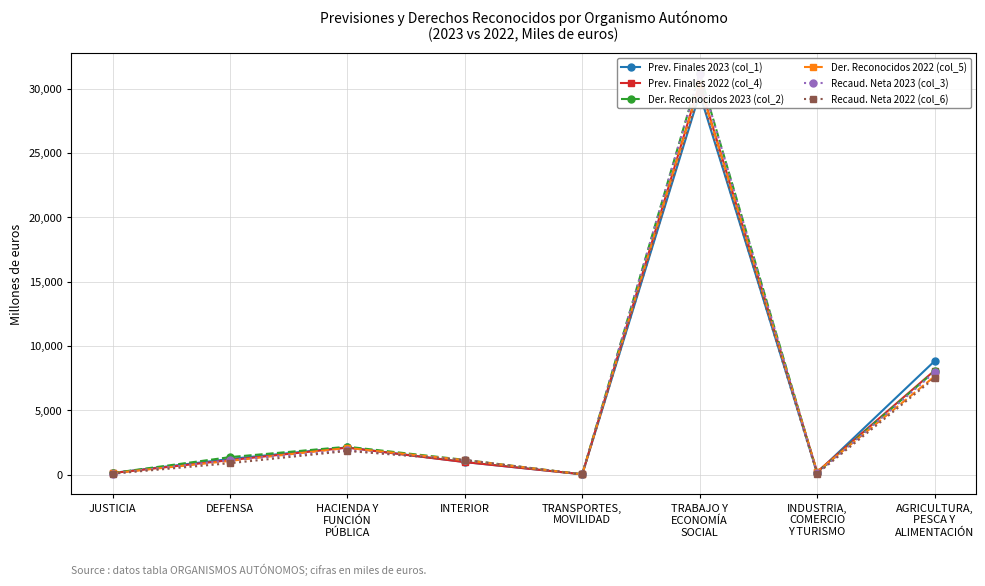

What is the label of the 2nd point from the left?

DEFENSA